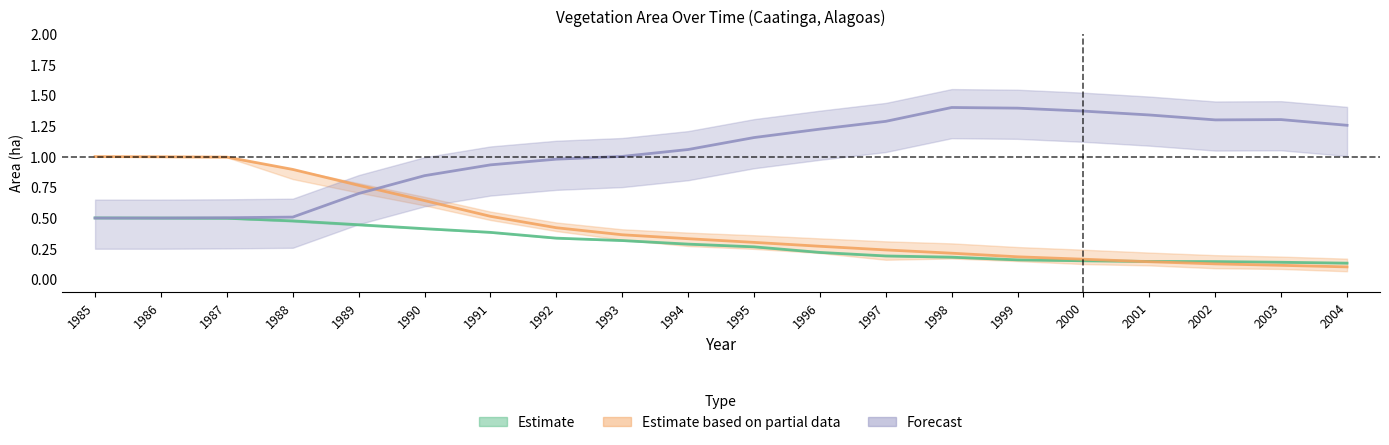

What is the value of the Veg. Primaria point at the 13th from the left?

0.2